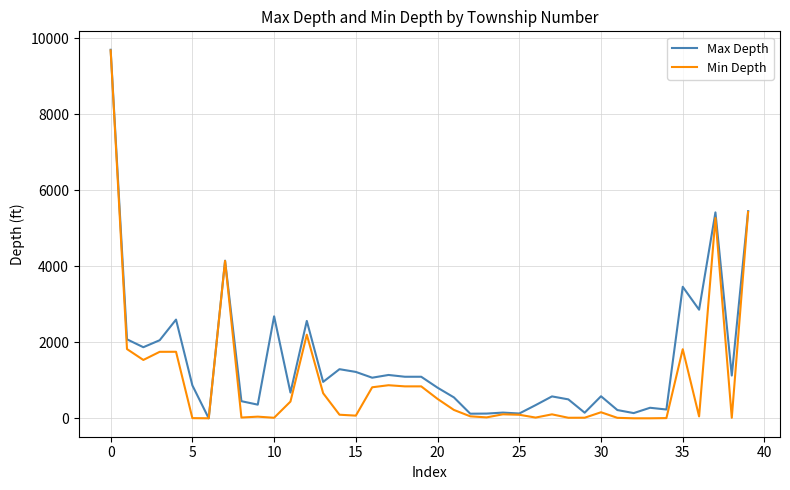

Which series has the largest total across all categories?

Max Depth